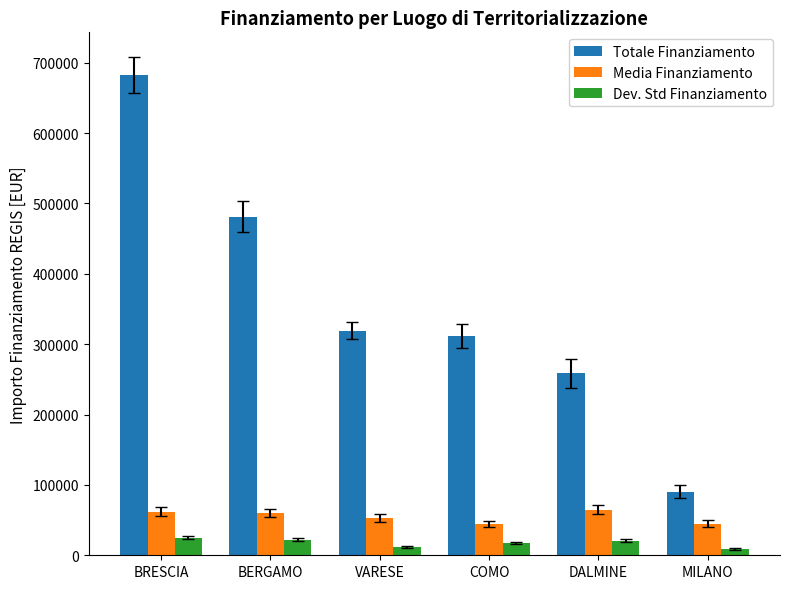

What is the total value across all series at BRESCIA?

769731.6